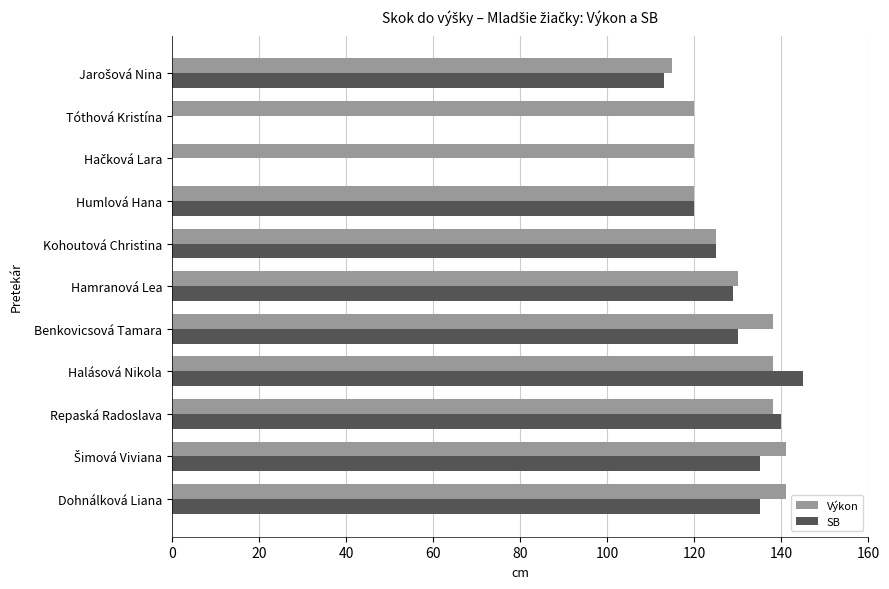

What is the difference between the maximum and minimum values in the Výkon series?

26